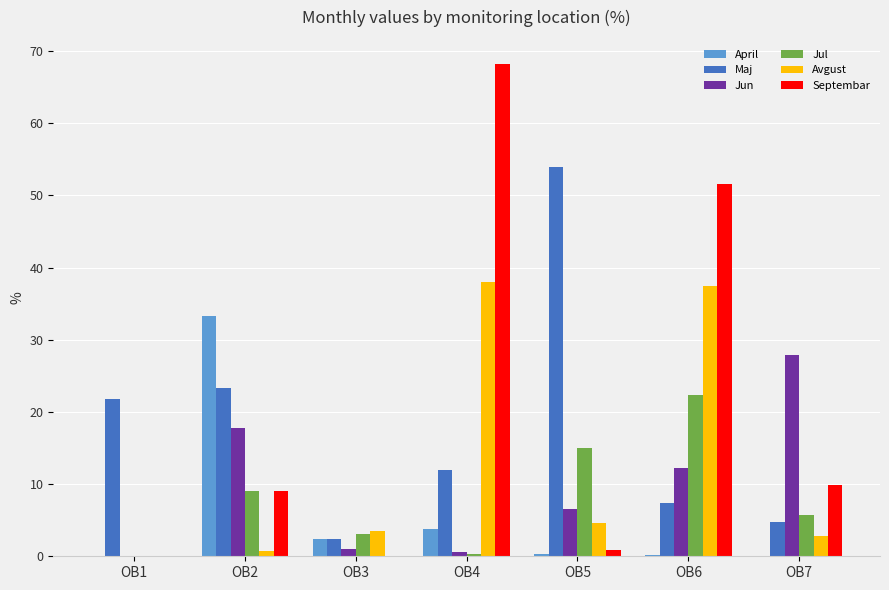

Does the chart contain stacked bars?

No